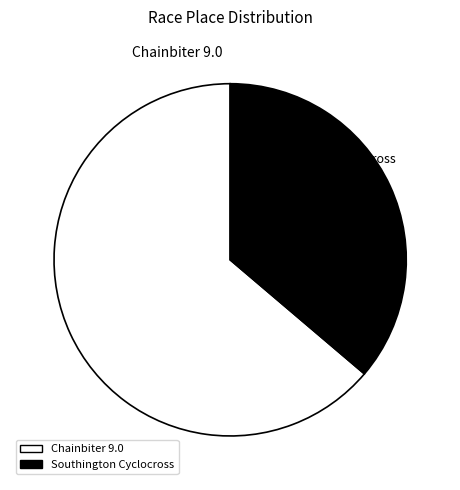

What is the ratio of the value at Chainbiter 9.0 to the value at Southington Cyclocross?

1.8